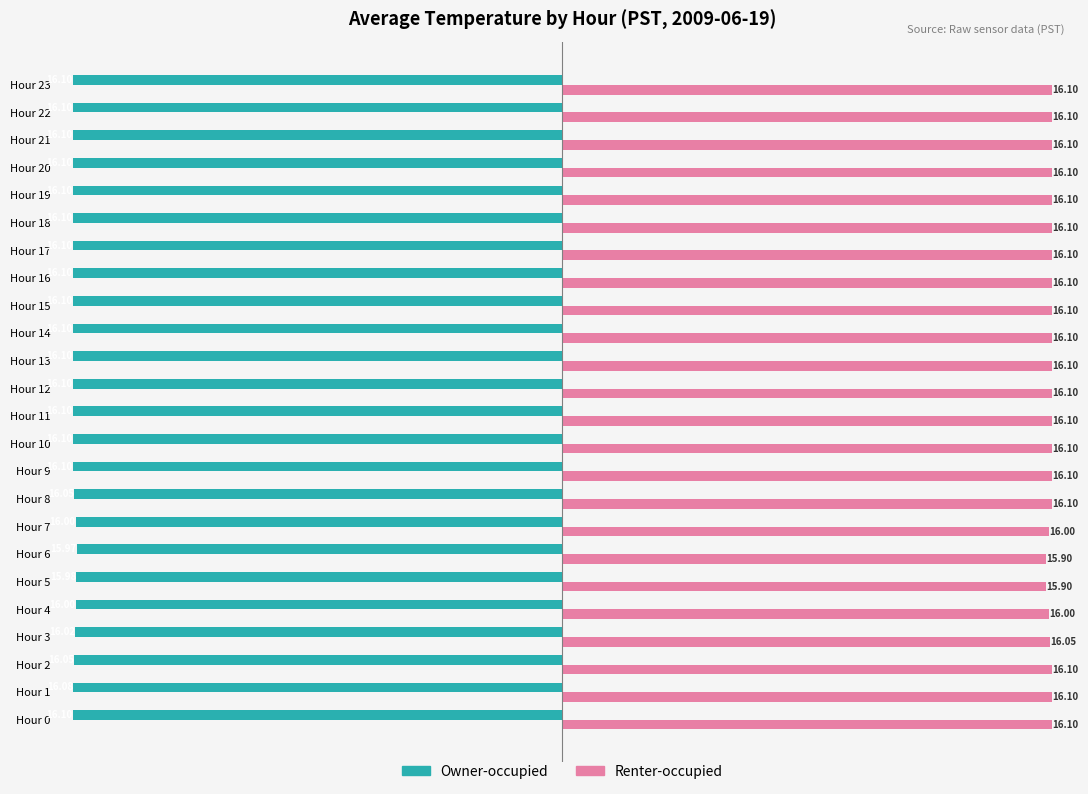

At how many categories does at least one series exceed 12?

24